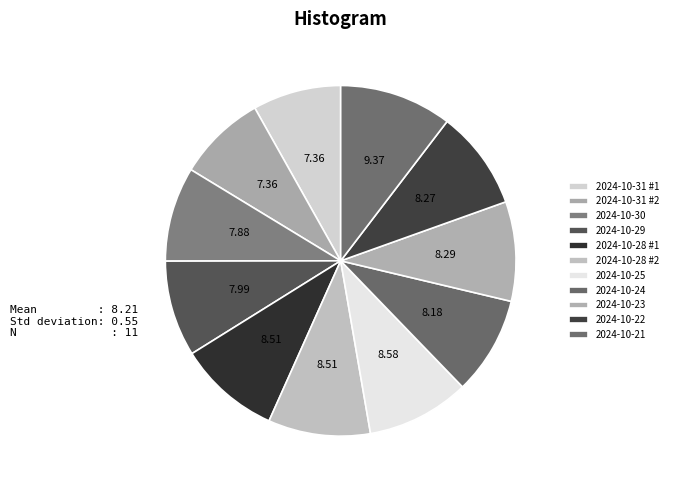

To the nearest percent, what is the average slice percentage?

9%